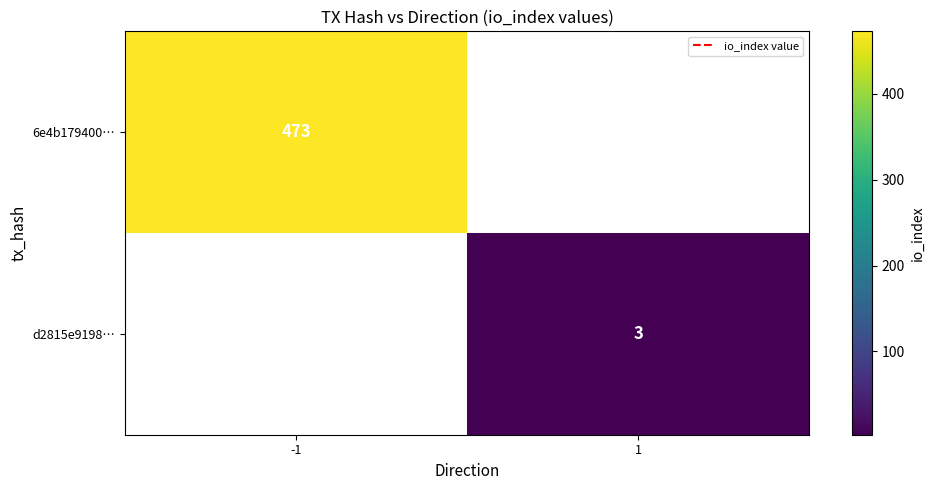

The 6e4b179400… series shows 678 at -1. True or false?

False